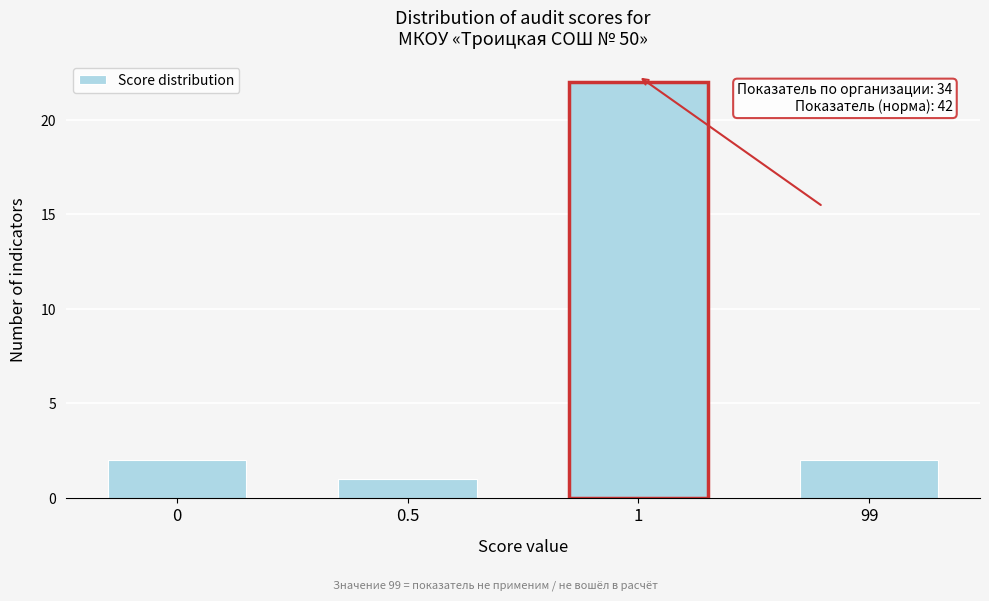

Reading left to right, transcribe all the data shown in this chart.

2	1	22	2